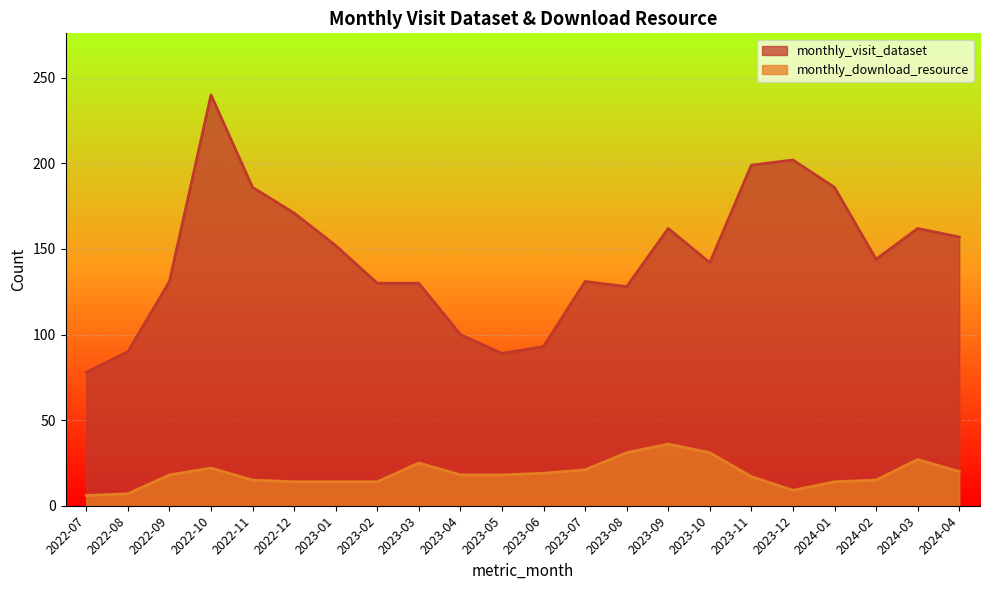

What is the label of the 12th point from the left?

2023-06